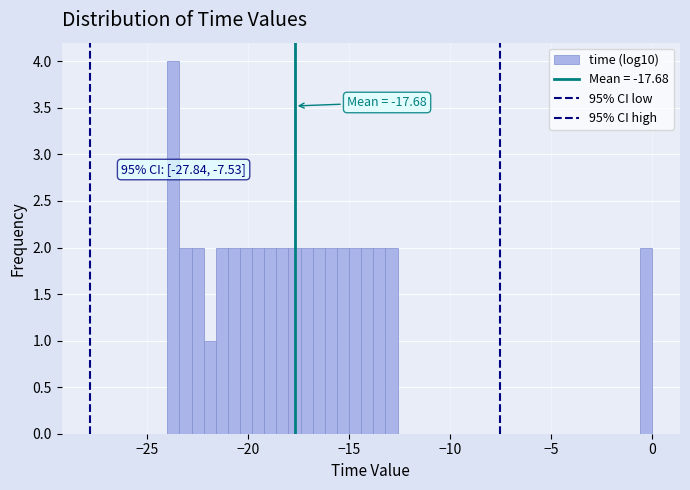

Read against the x-axis, roughly where is the centre of the tallest bar?

-23.5